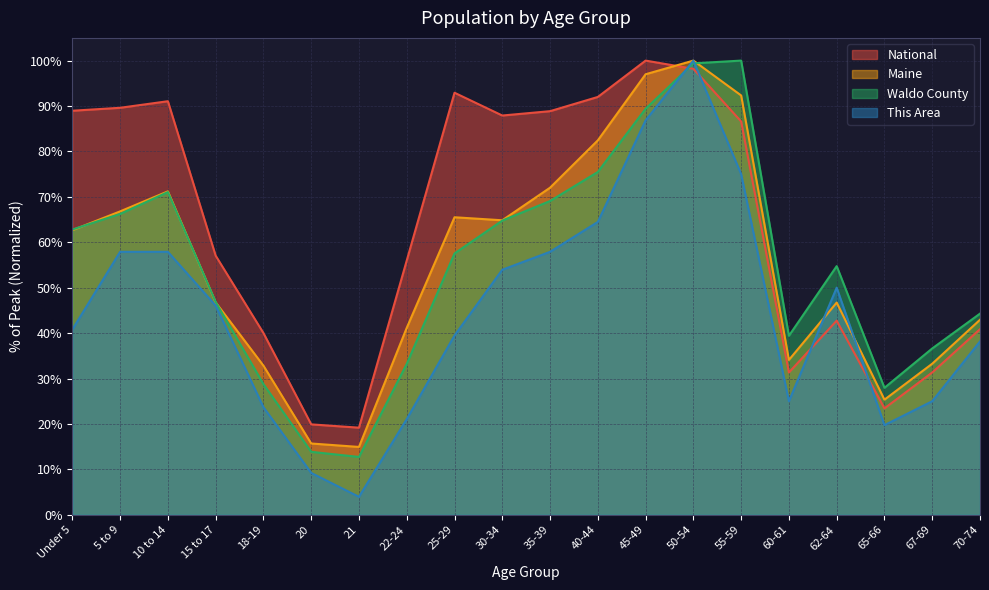

At which label does Maine first exceed 62?

Under 5